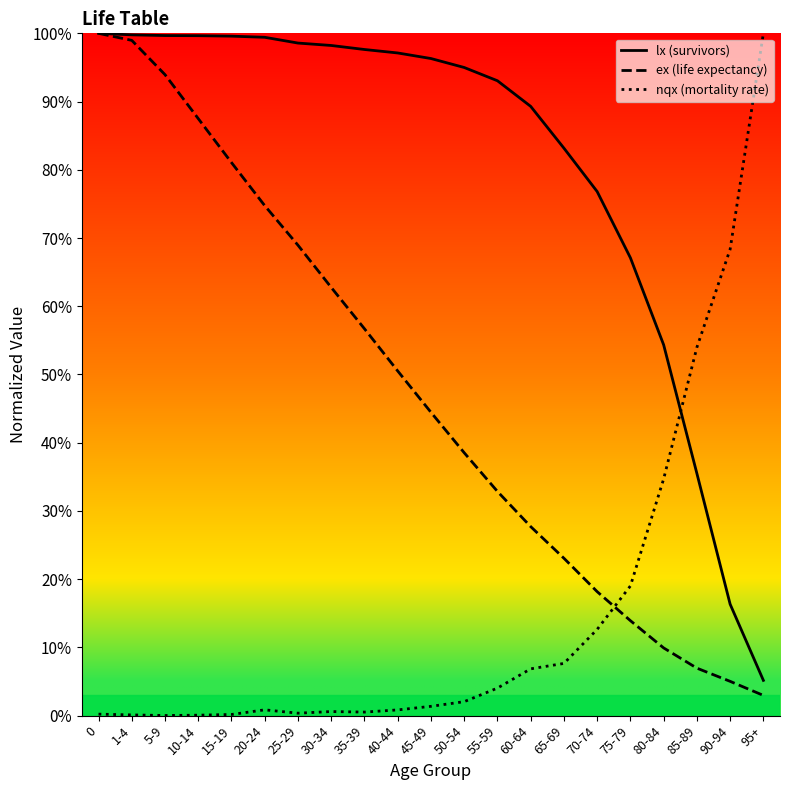

Which category has the lowest value across all series?

5-9